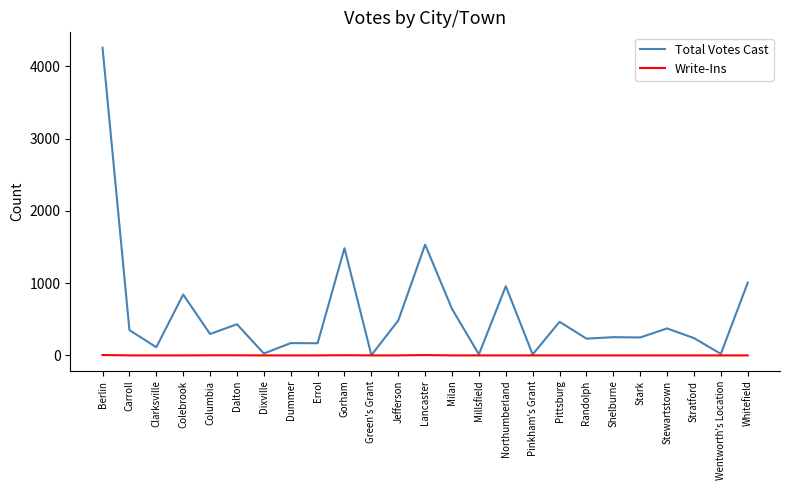

In Total Votes Cast, how many points are lower than both neighbors (excluding endpoints)?

10